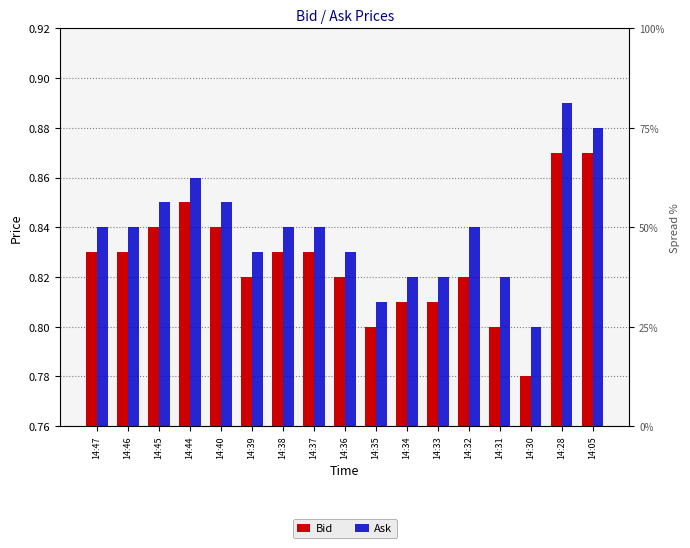

Which has a higher value, 14:35 or 14:46?

14:46